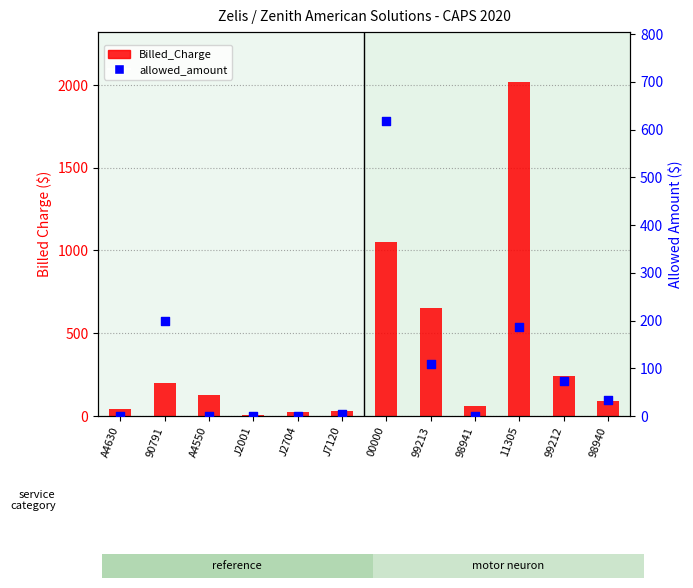

Which series contains the lowest Y value?

allowed_amount